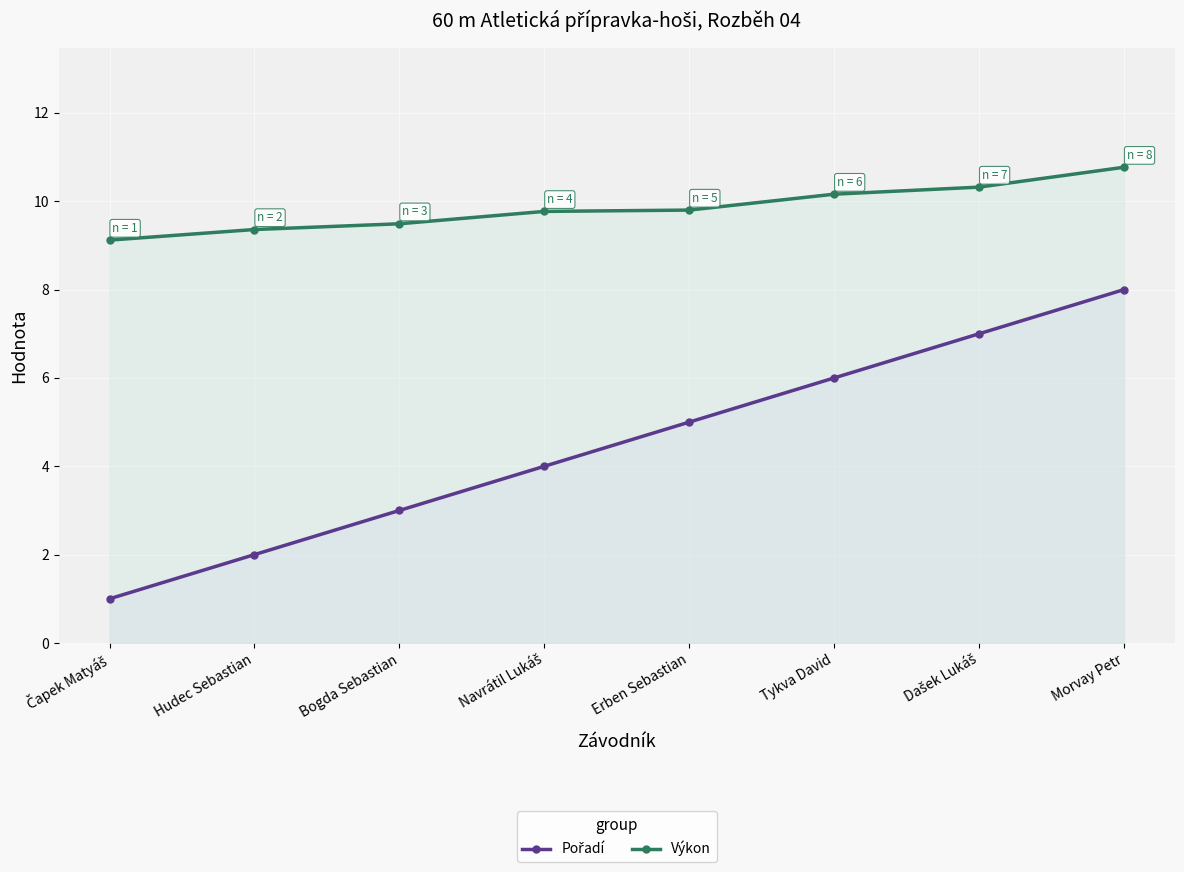

At which label does Pořadí first exceed 5?

Tykva David